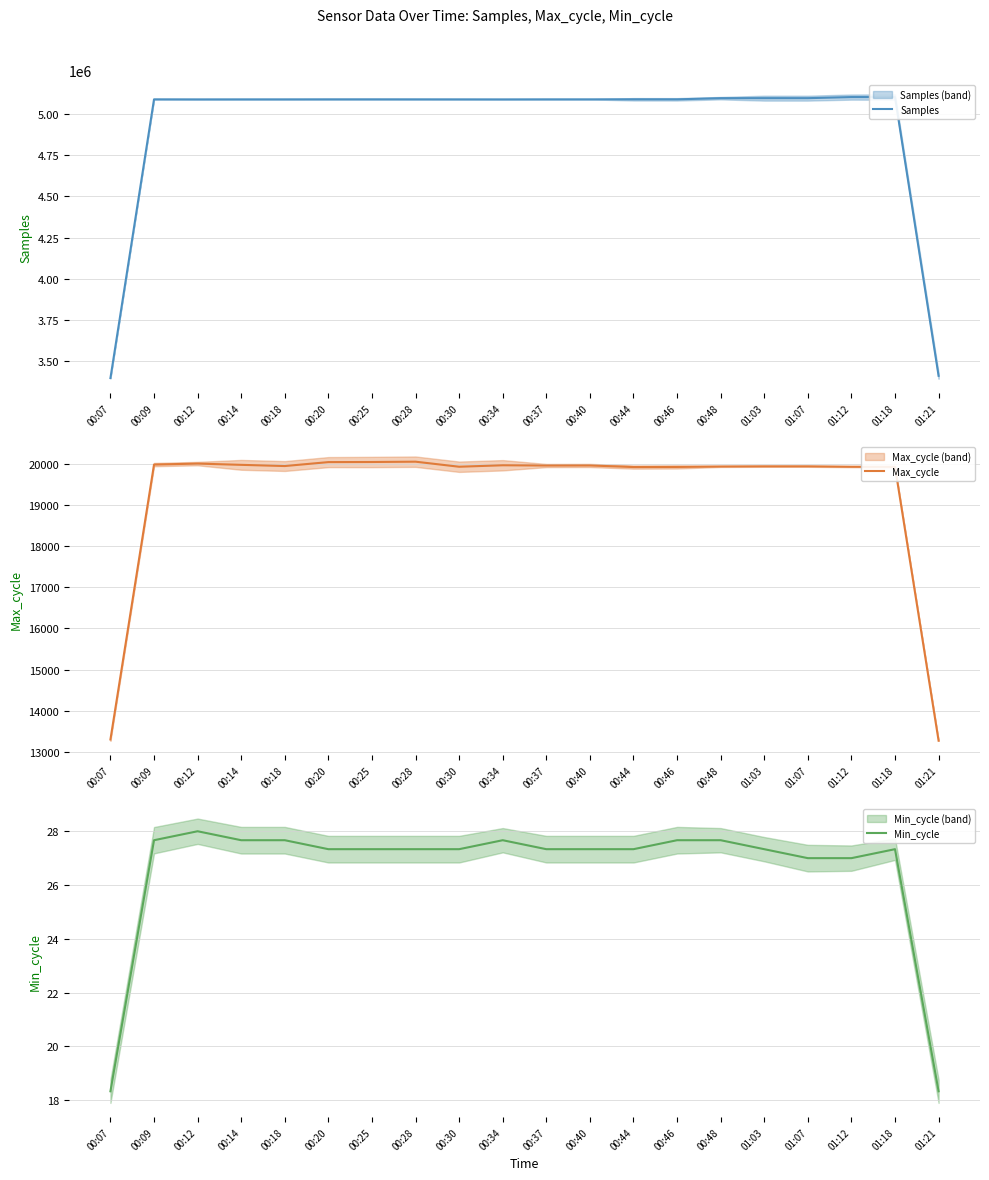

What is the average value of the Samples series?

4924819.5